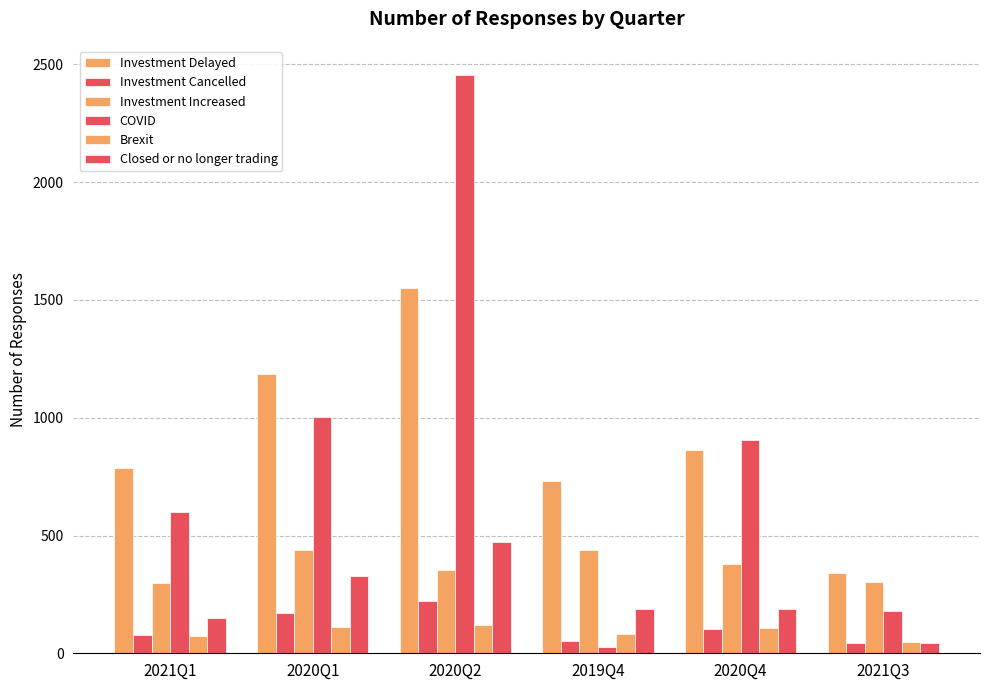

What is the label of the 5th bar from the left?

2020Q4